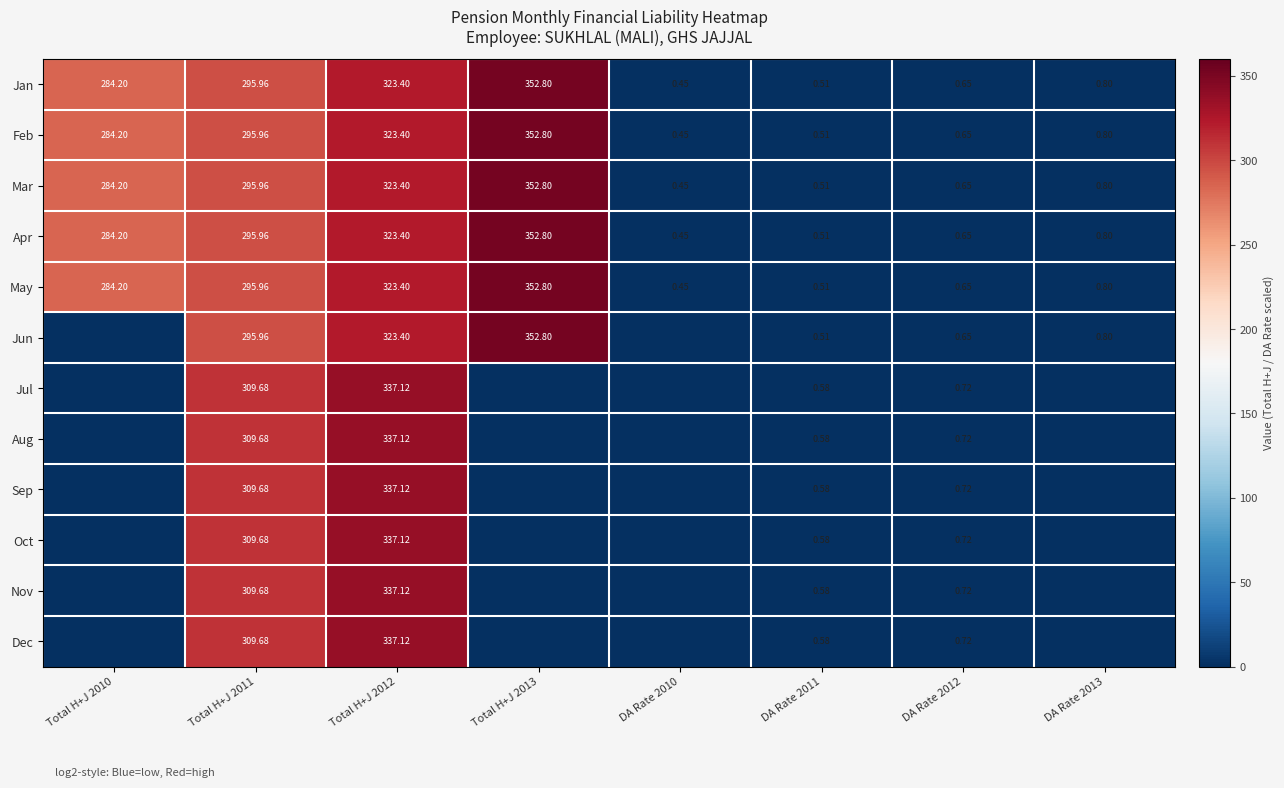

How many values in the Apr series are below 284?

4